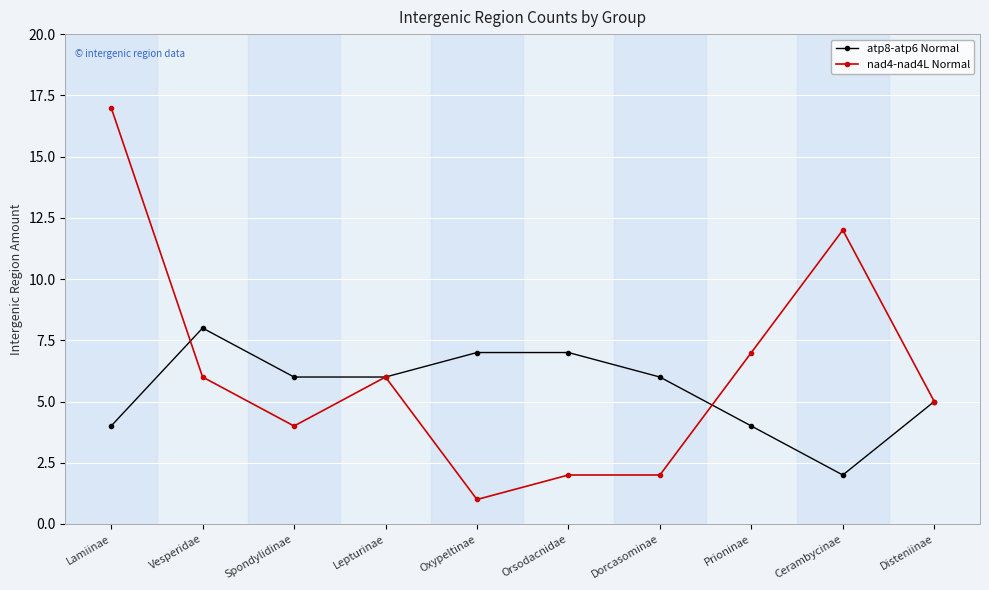

At Spondylidinae, list the series in order from smallest to largest.

nad4-nad4L Normal, atp8-atp6 Normal